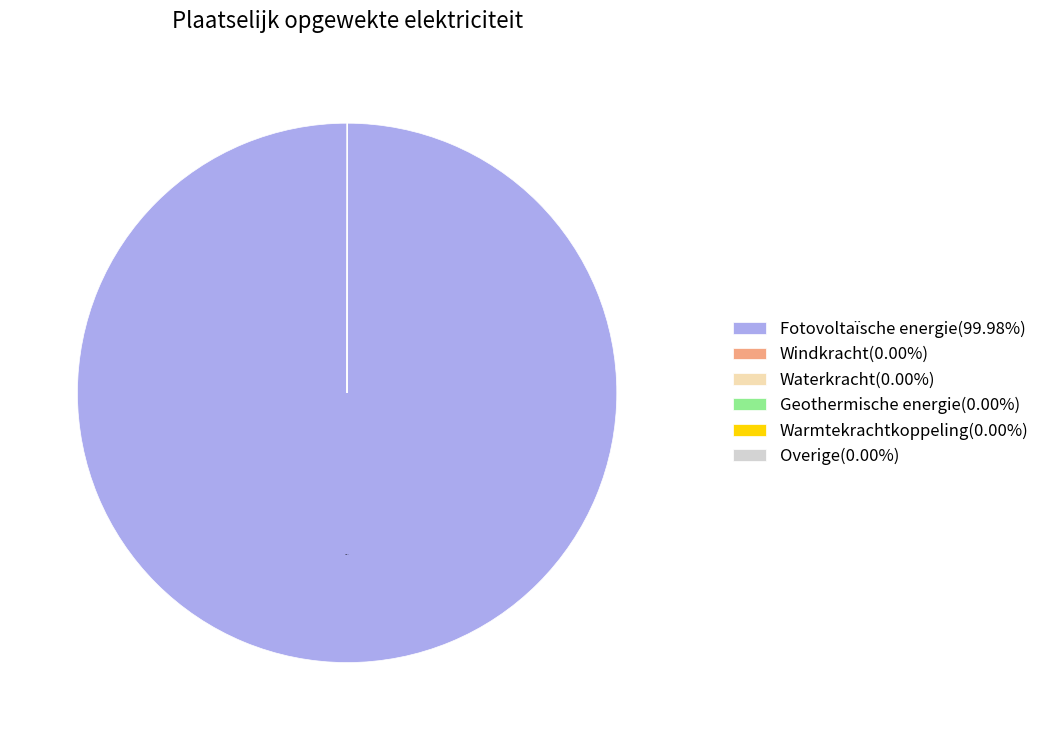

Which slice represents more than half of the pie?

Fotovoltaïsche energie